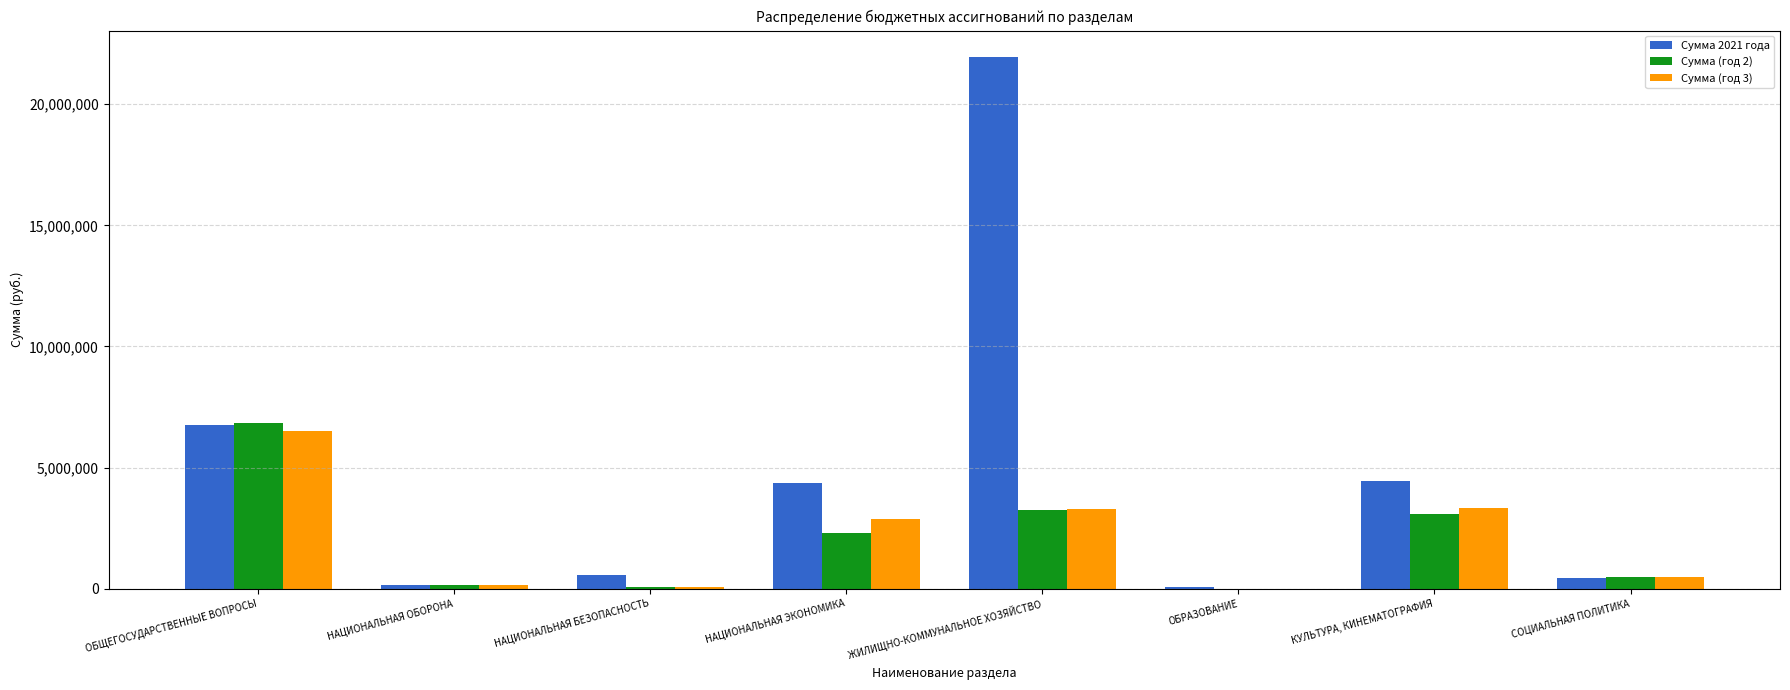

What is the difference between the Сумма 2021 года values at НАЦИОНАЛЬНАЯ БЕЗОПАСНОСТЬ and КУЛЬТУРА, КИНЕМАТОГРАФИЯ?

3875356.0